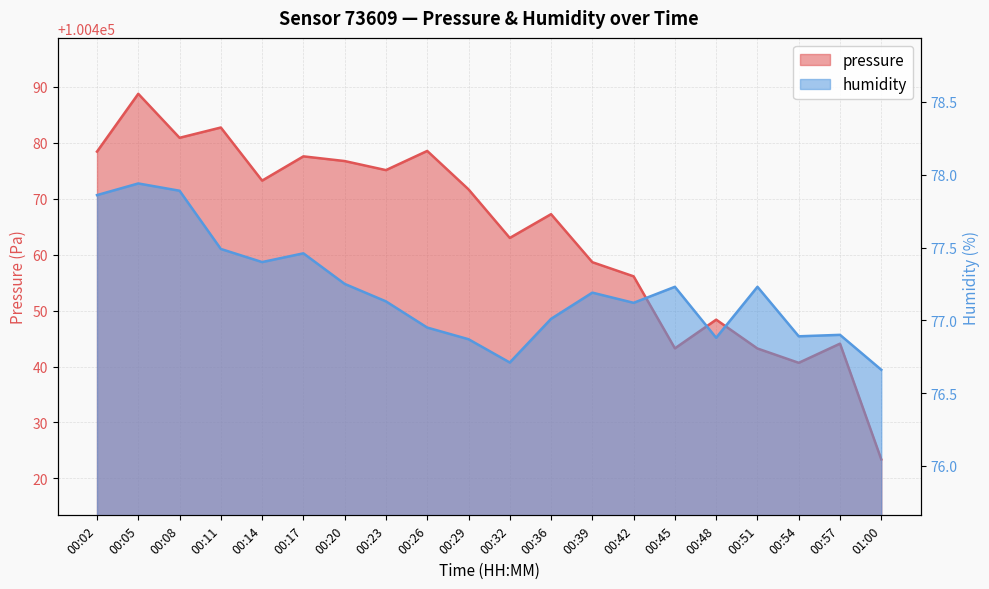

Which has a higher value, 00:26 or 00:17?

00:26